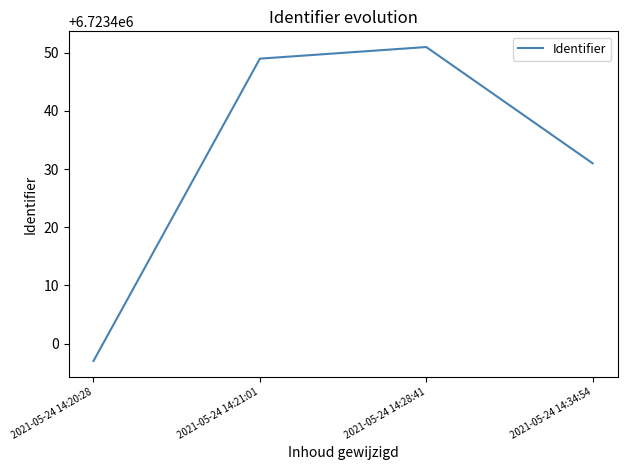

Count the number of data series in this chart.

1